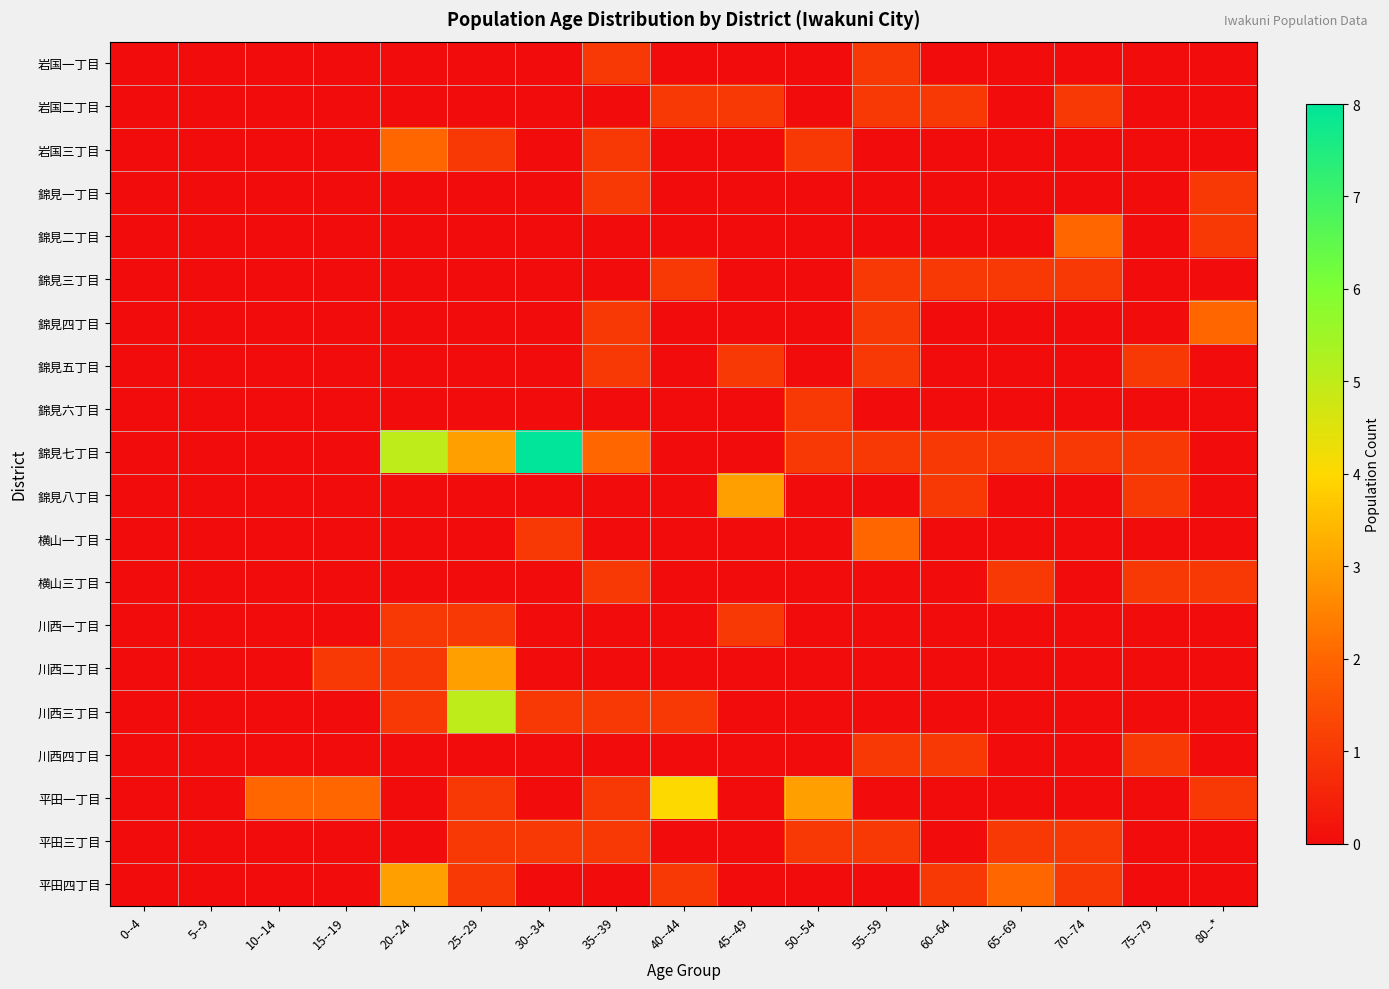

How many data points does each series have?

17